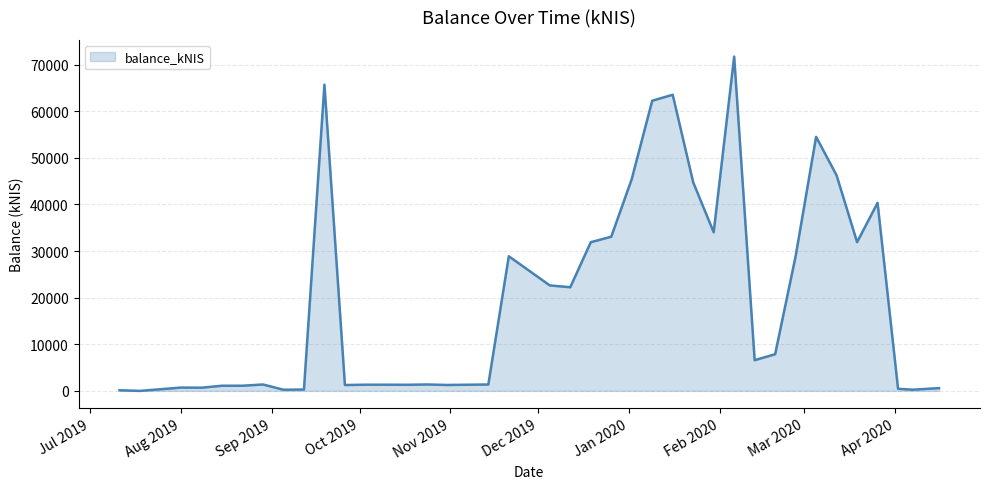

What is the difference between the maximum and minimum values?

71706.5